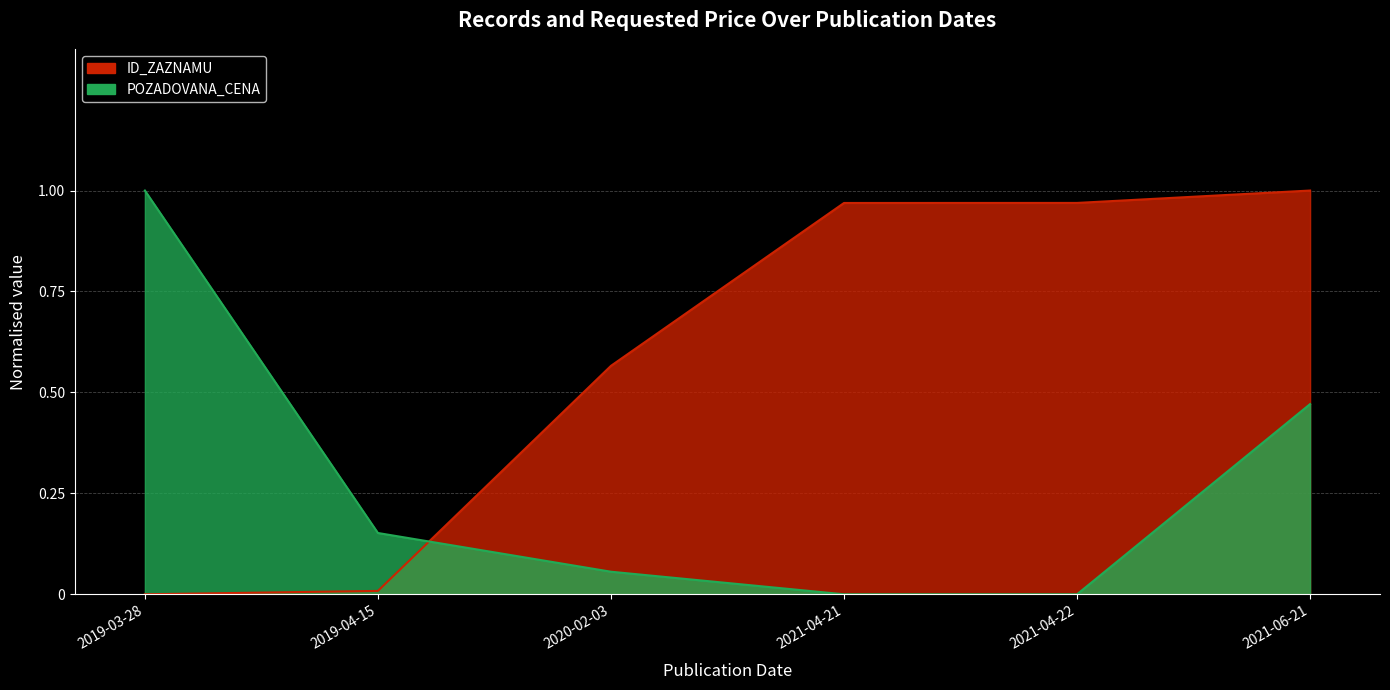

True or false: ID_ZAZNAMU and POZADOVANA_CENA intersect in this chart.

True